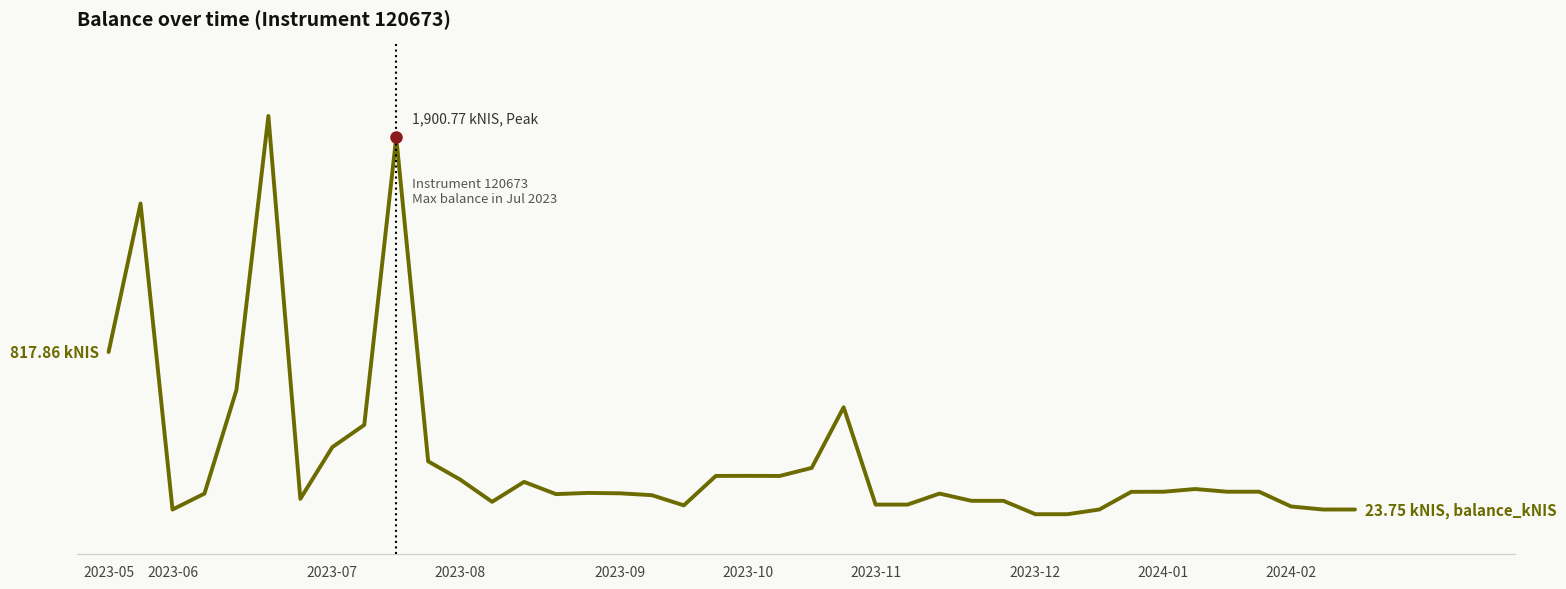

True or false: the data has more than 0 interior local peaks.

True